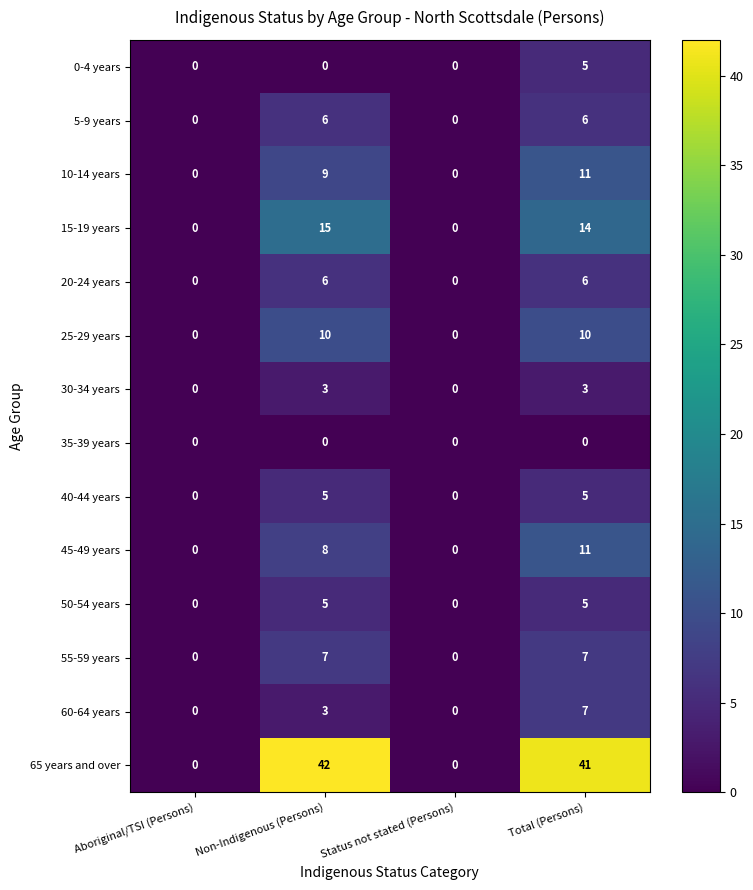

How many data points does each series have?

4